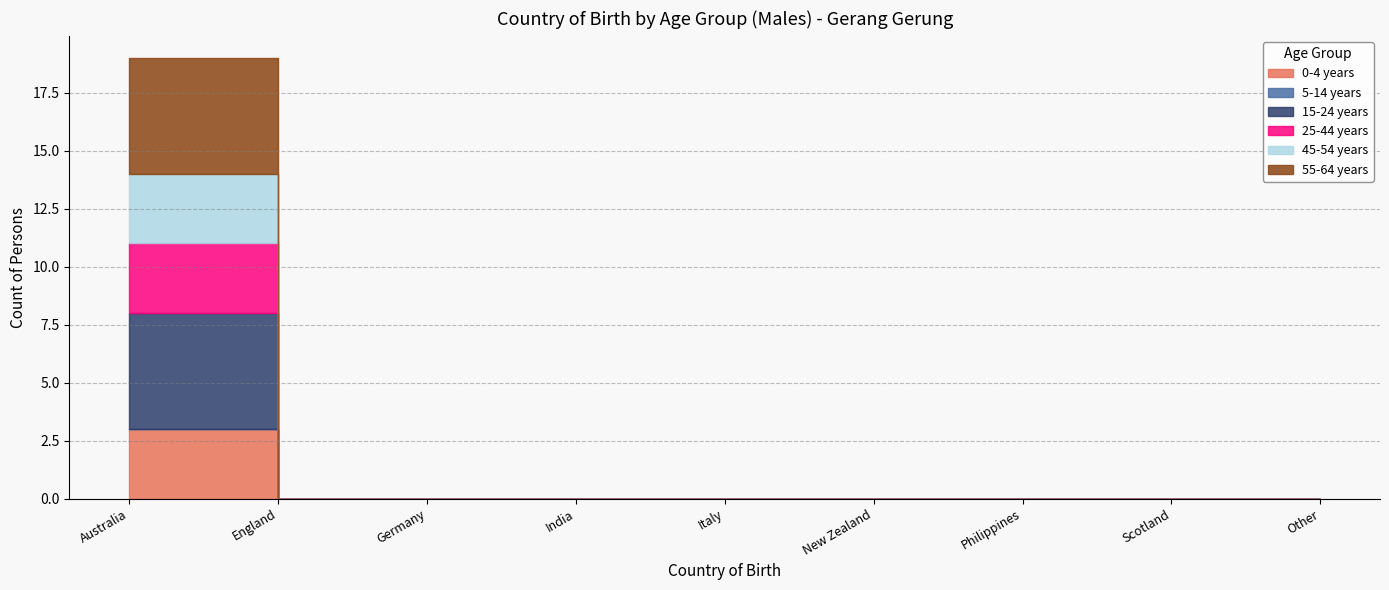

What is the label of the 7th point from the right?

Germany